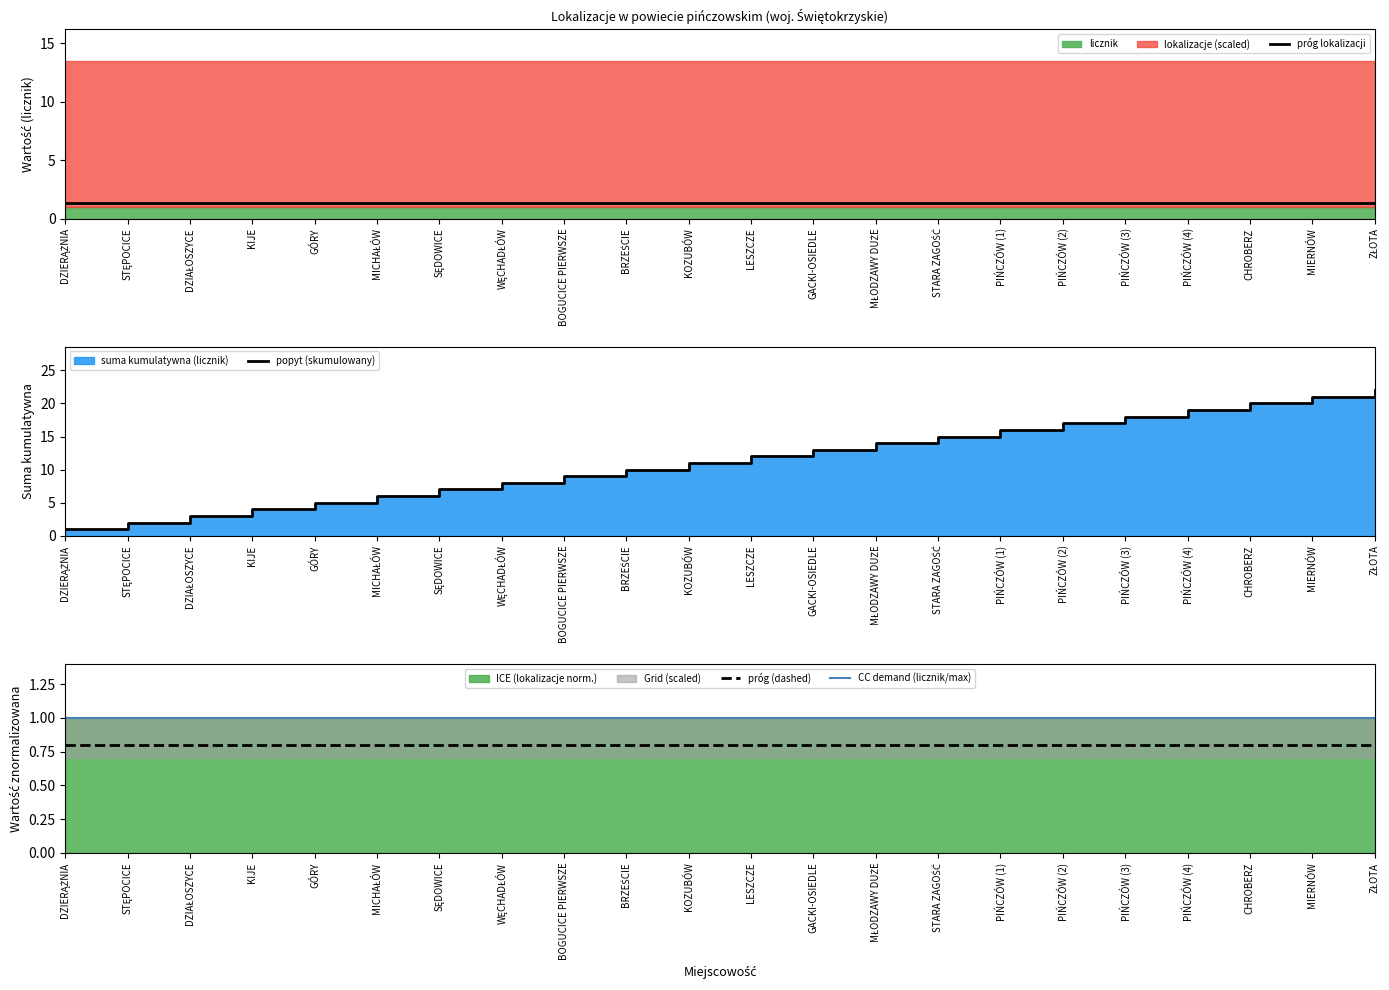

What is the minimum value shown in the chart?

0.8